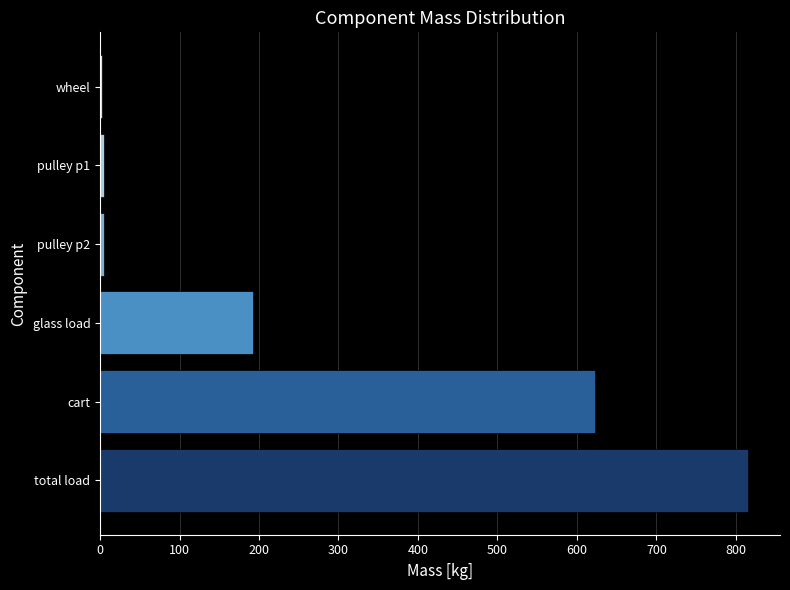

What is the approximate value at total load?

814.7